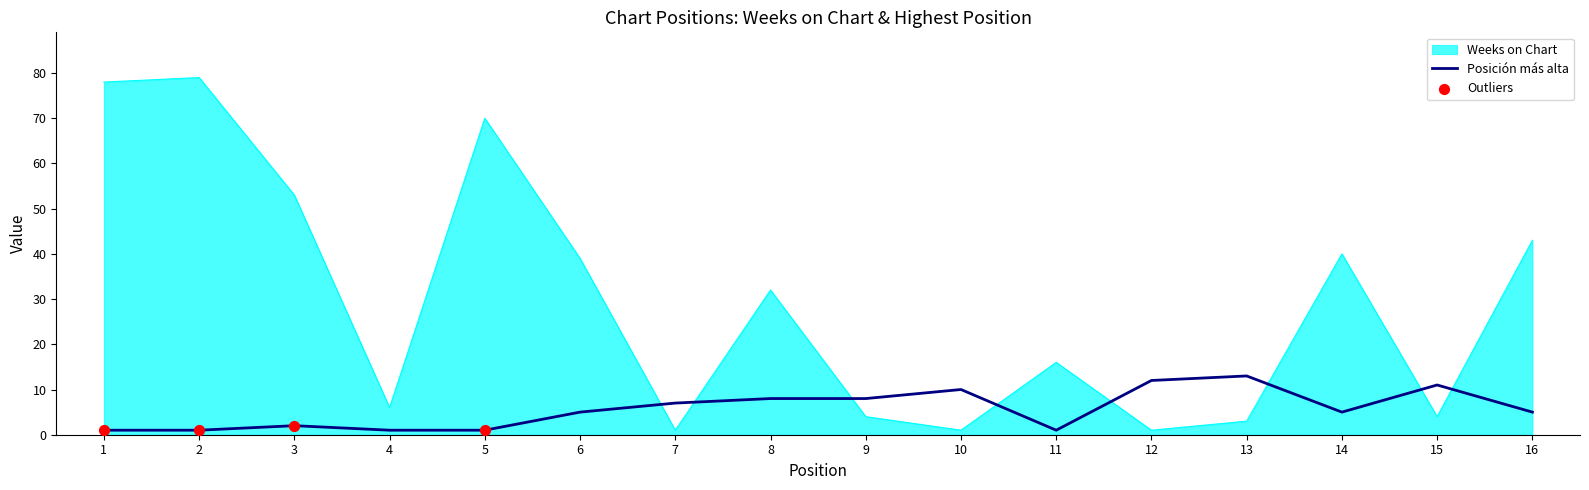

Which series has the largest total across all categories?

Weeks on Chart